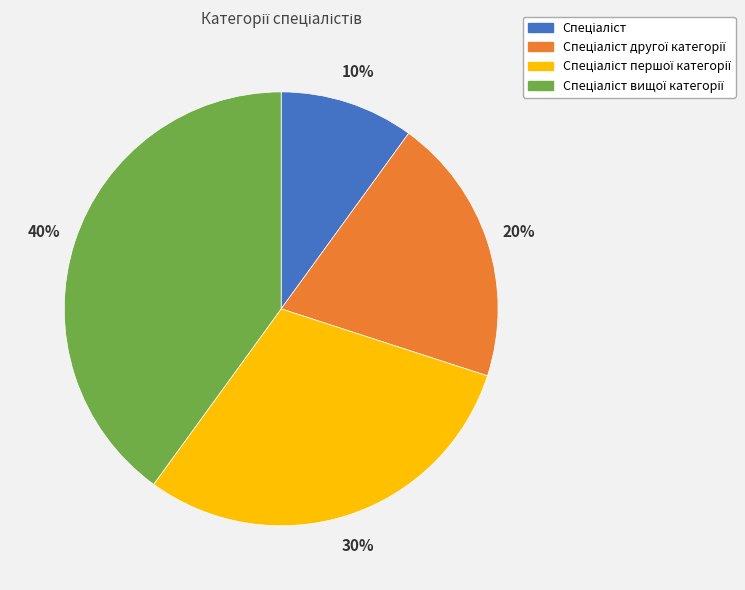

To the nearest percent, what is the difference between the largest and smallest slice percentages?

30%